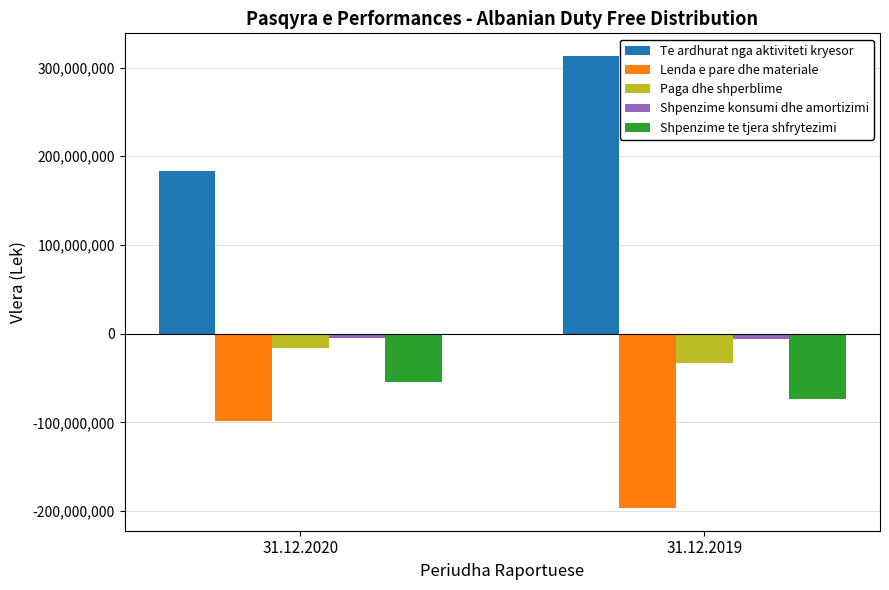

What is the sum of all Te ardhurat nga aktiviteti kryesor values?

496630369